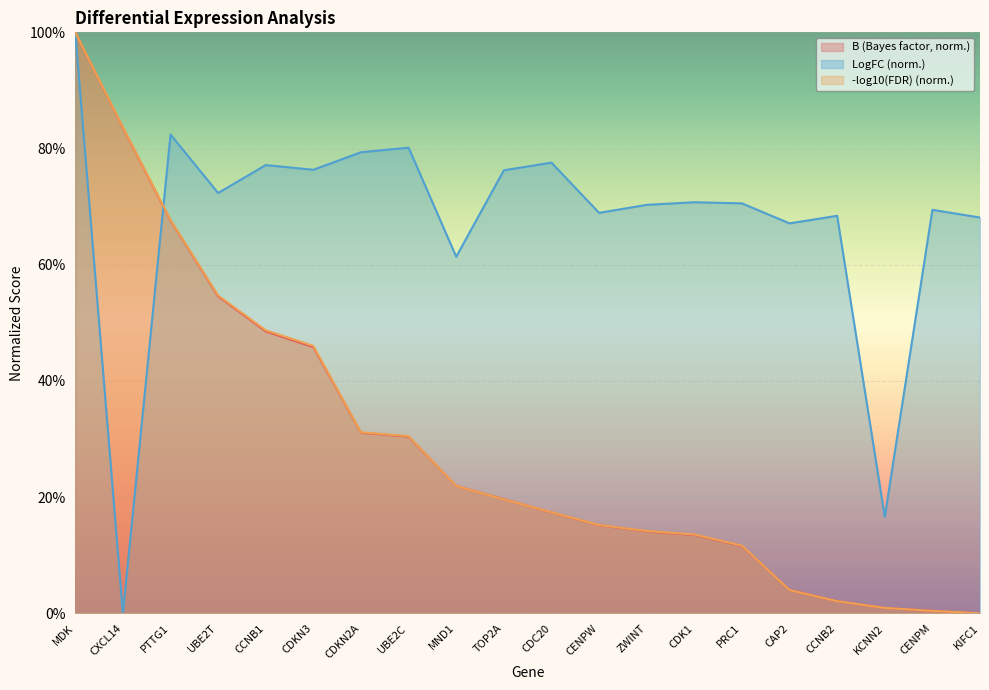

Count the number of categories in the chart.

20